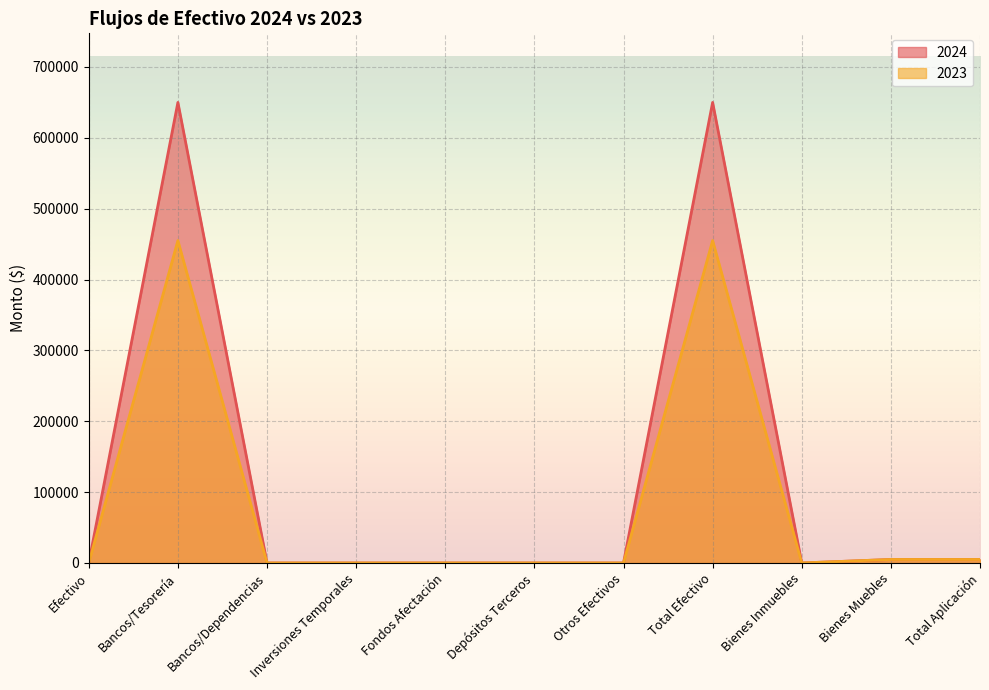

True or false: 2024 and 2023 cross at least once.

False